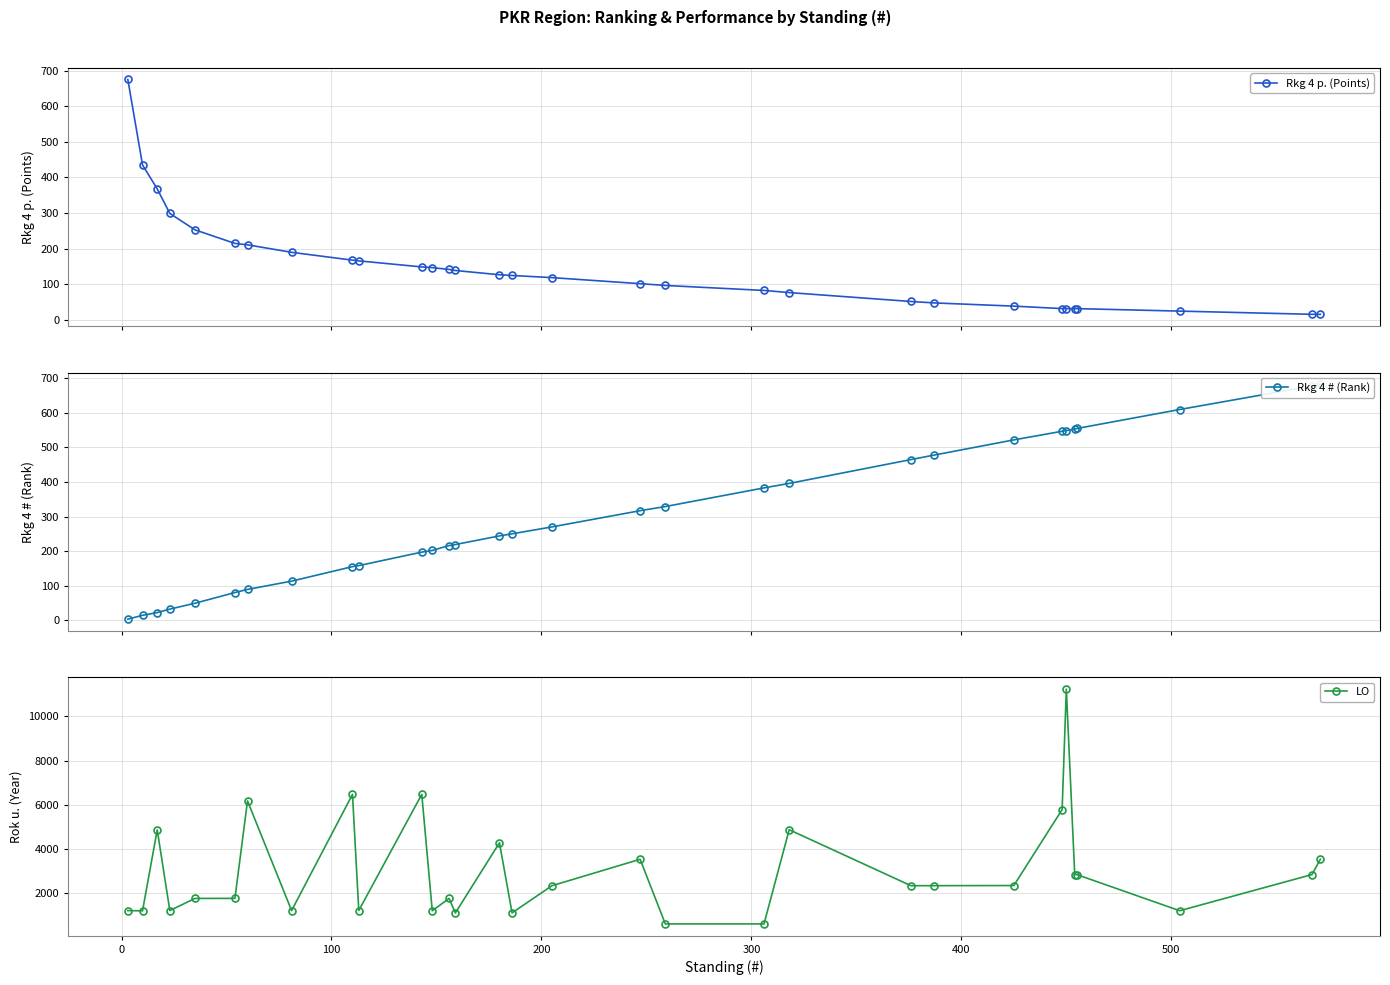

What is the minimum value for Rkg 4 p. (Points)?

16